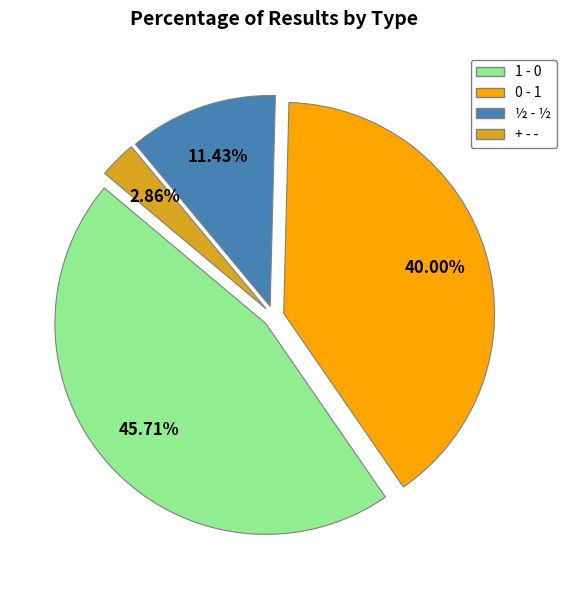

To the nearest percent, what is the average slice percentage?

25%